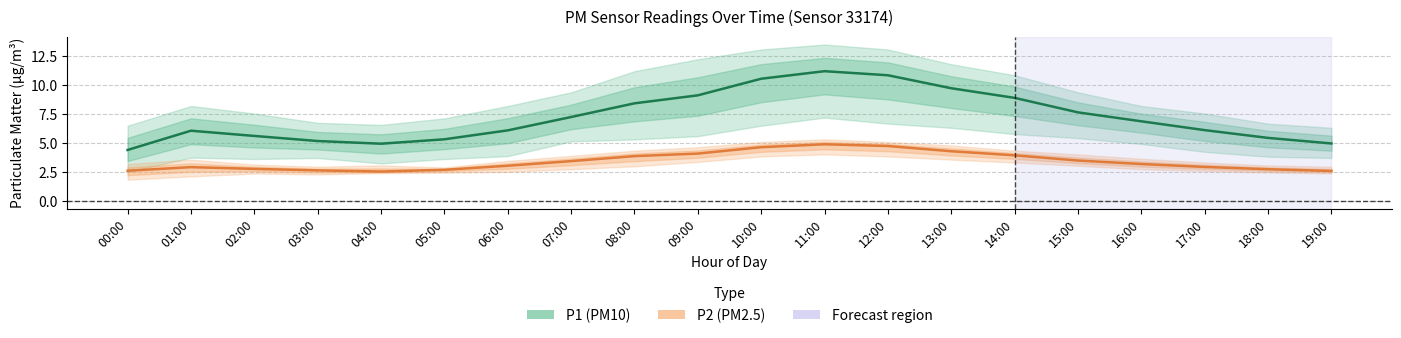

Reading left to right, list all the values displayed in this chart.

P1 (PM10): 4.4	6.1	5.6	5.2	5.0	5.3	6.1	7.2	8.4	9.1	10.6	11.2	10.8	9.7	8.9	7.7	6.9	6.1	5.5	5.0
P2 (PM2.5): 2.6	2.9	2.8	2.6	2.5	2.7	3.0	3.5	3.9	4.1	4.7	4.9	4.8	4.3	4.0	3.5	3.2	3.0	2.8	2.6